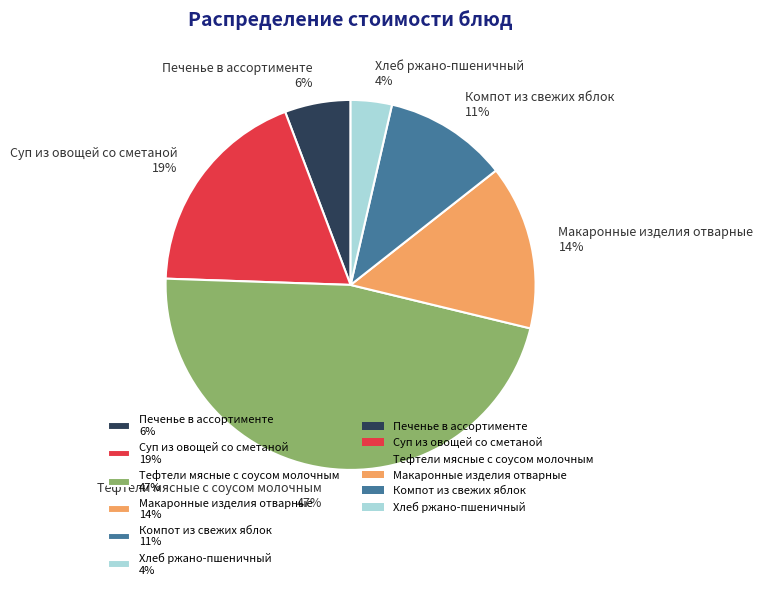

Is there a majority slice in this chart?

No